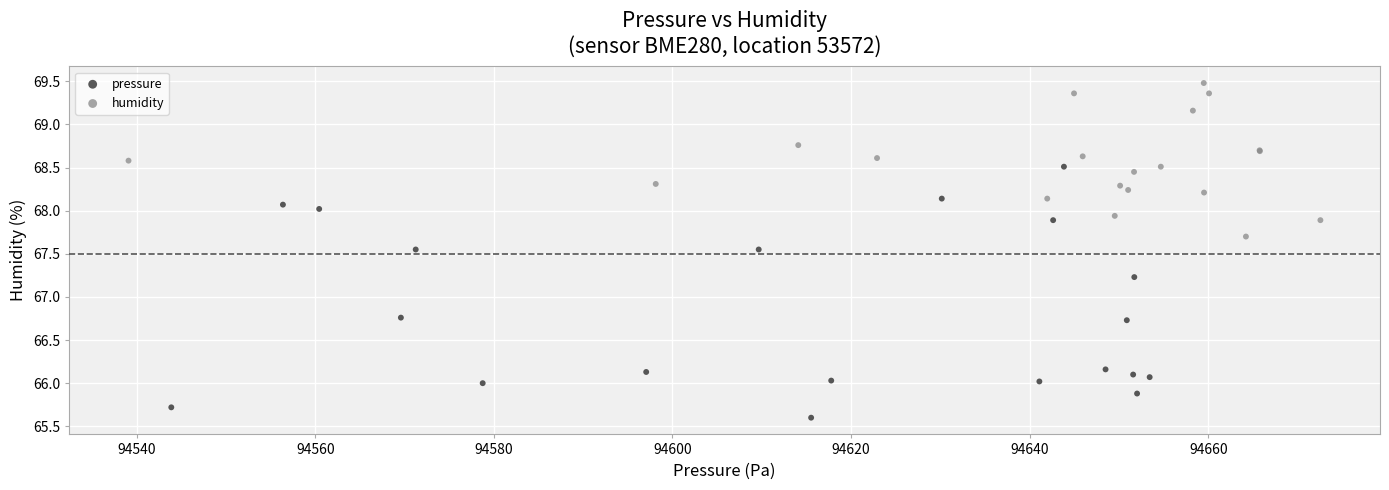

Which series contains the highest Y value?

humidity